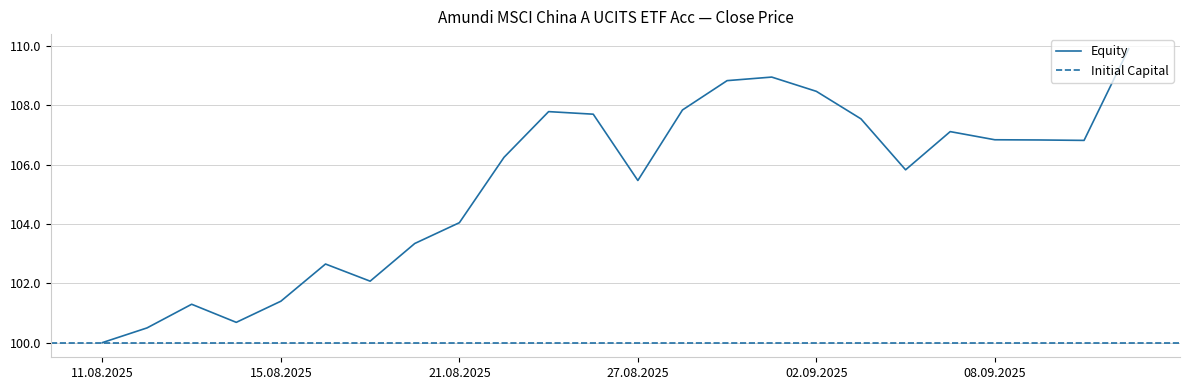

What position from the left is 04.09.2025?

19